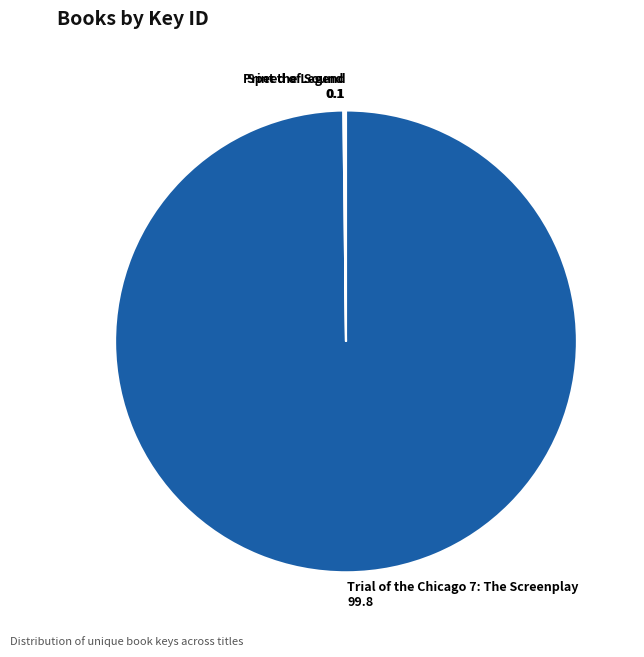

Does any single category account for the majority?

Yes